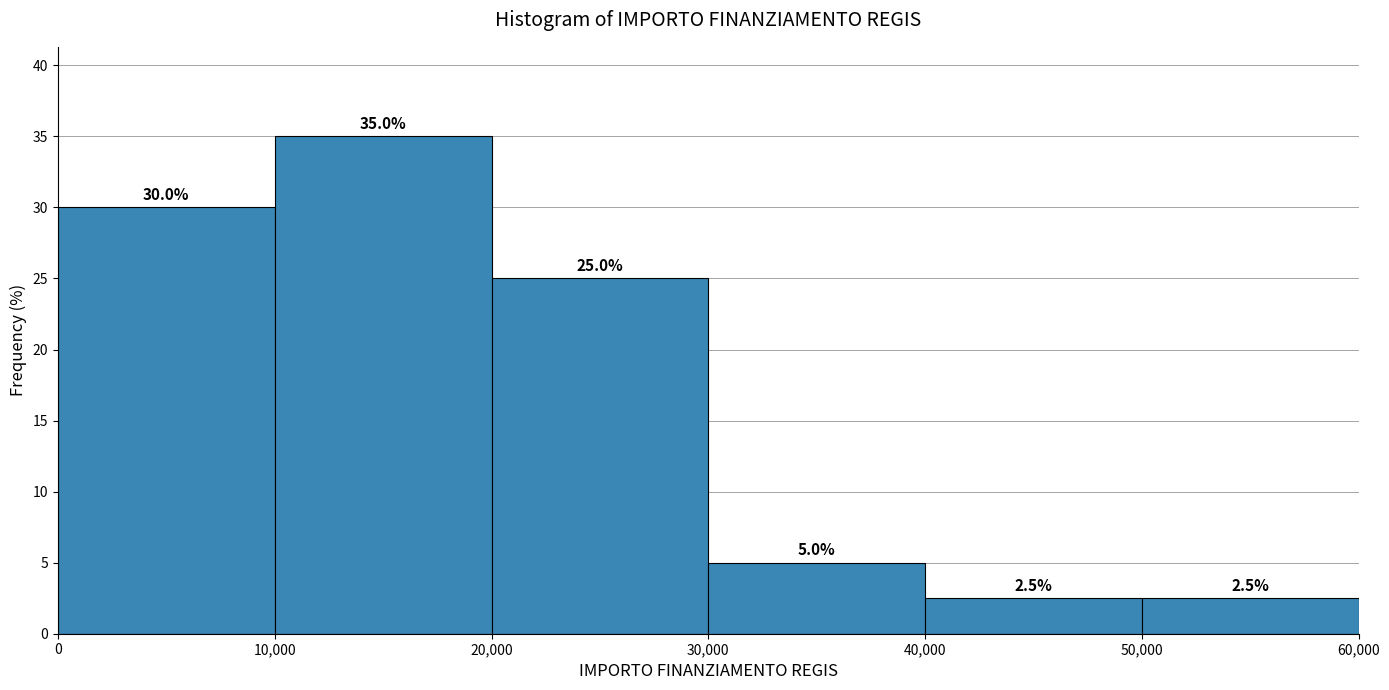

Reading left to right, transcribe this chart: for each bar, give the range it covers on the x-axis and its height.

0 to 10,000: 30.0
10,000 to 20,000: 35.0
20,000 to 30,000: 25.0
30,000 to 40,000: 5.0
40,000 to 50,000: 2.5
50,000 to 60,000: 2.5